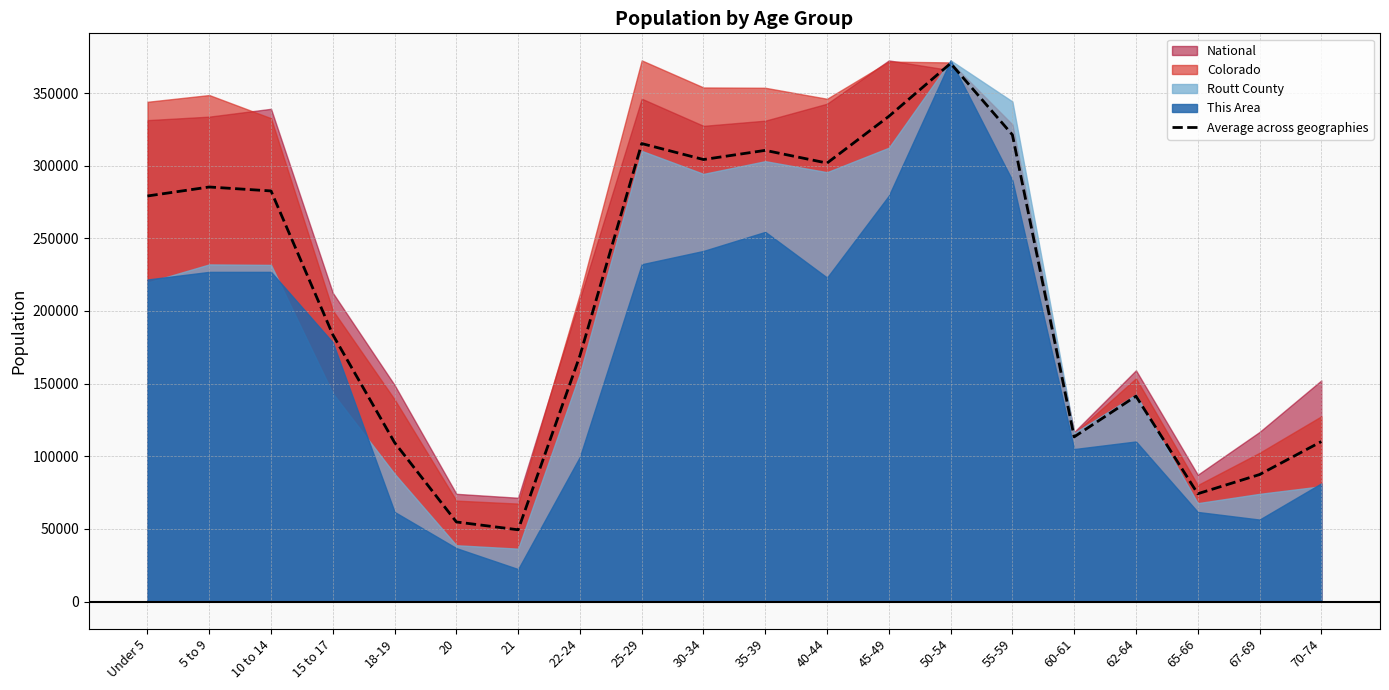

Which has a higher value, 35-39 or 40-44?

35-39